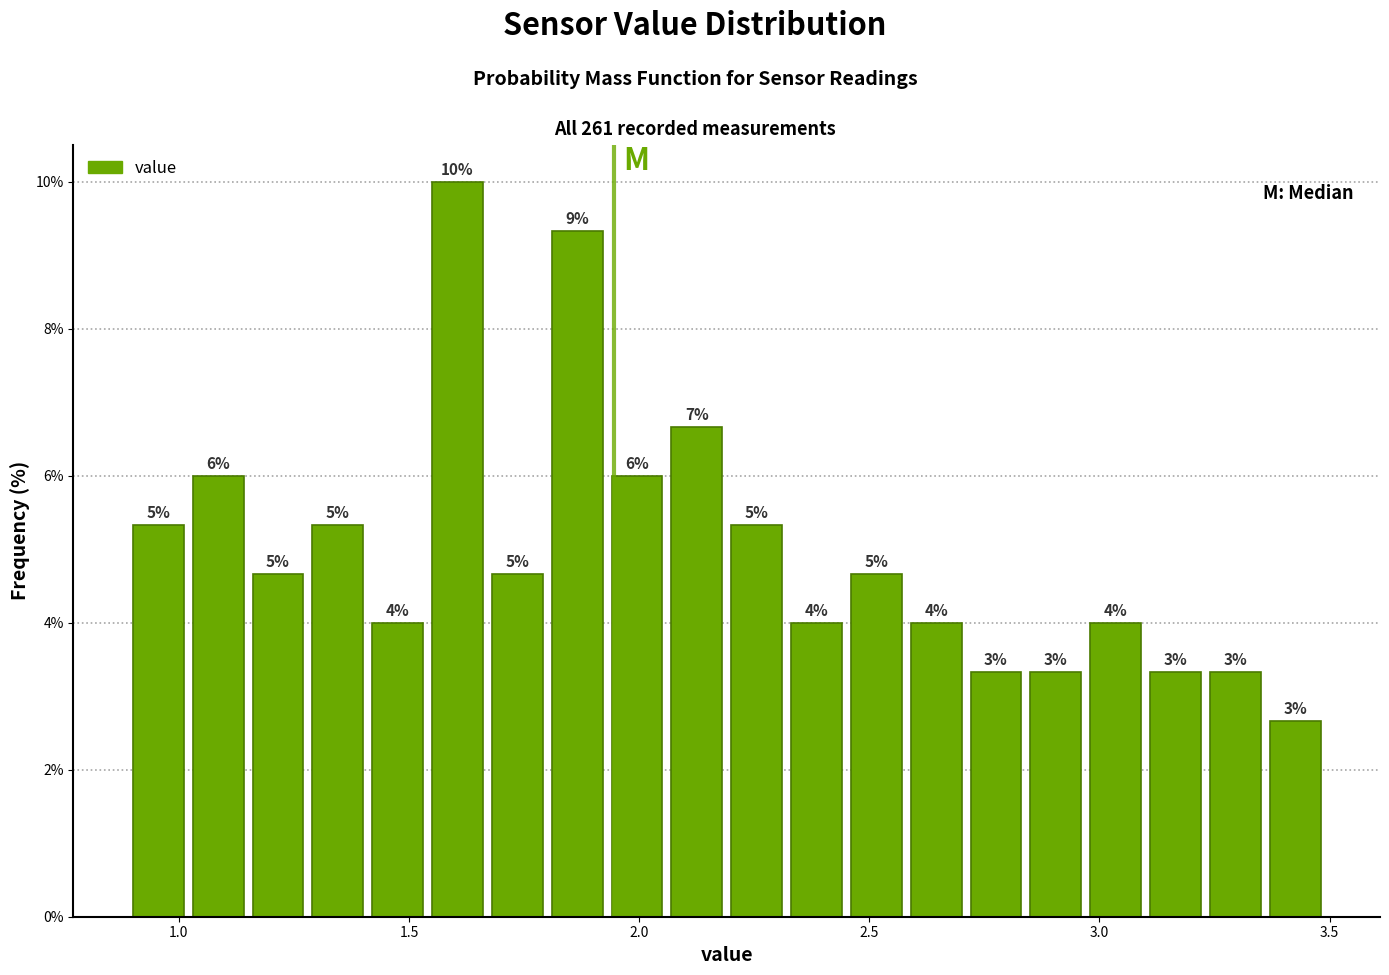

Read against the x-axis, roughly where is the centre of the tallest bar?

1.60